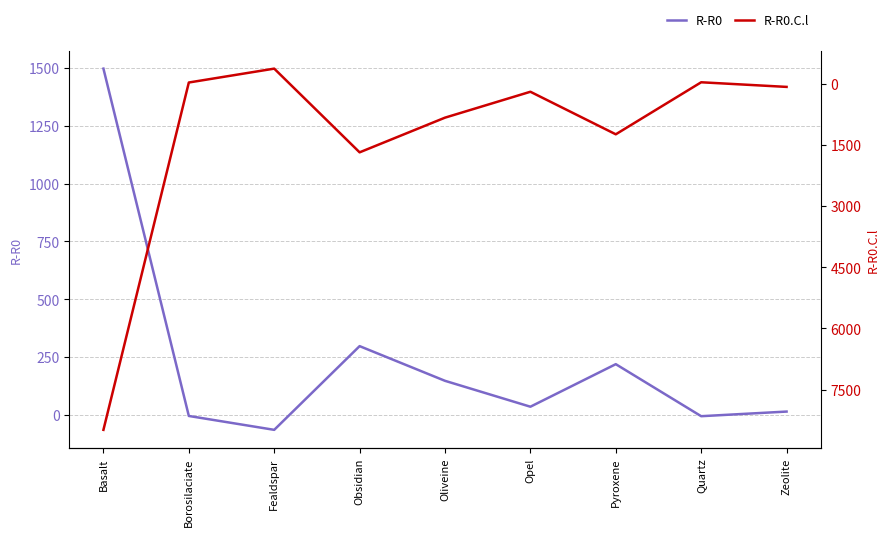

The R-R0.C.l series shows -28.4 at Borosilaciate. True or false?

True